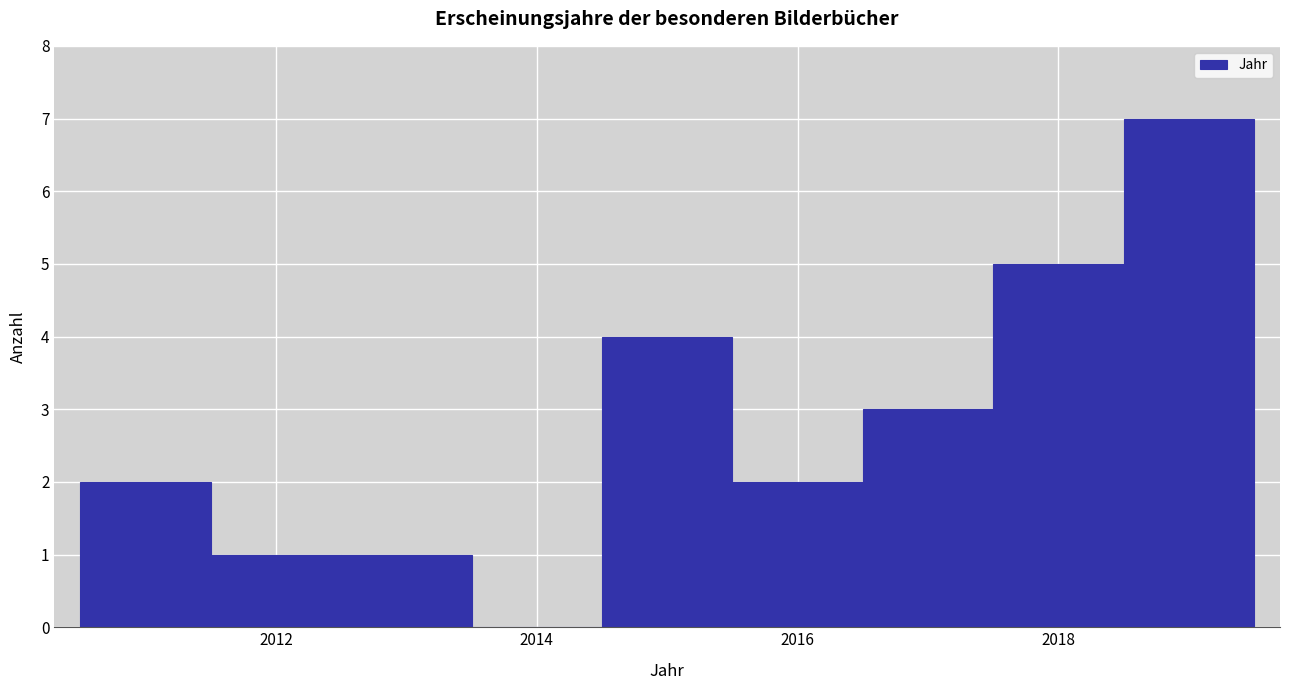

Reading left to right, transcribe this chart: for each bar, give the range it covers on the x-axis and its height. Neither the bar edges nor the heights are printed on the chart, so give them approximately, as read against the axes.

2010.5 to 2011.5: 2
2011.5 to 2012.5: 1
2012.5 to 2013.5: 1
2013.5 to 2014.5: 0
2014.5 to 2015.5: 4
2015.5 to 2016.5: 2
2016.5 to 2017.5: 3
2017.5 to 2018.5: 5
2018.5 to 2019.5: 7